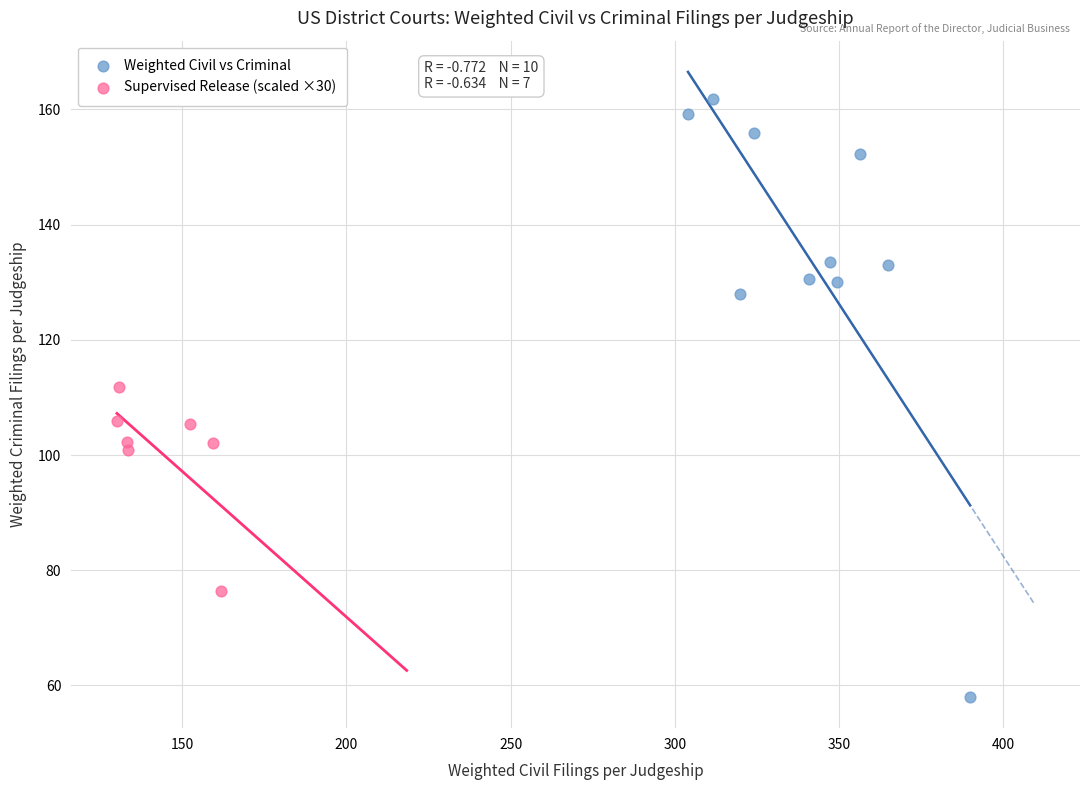

Which series has the largest Y range (max minus min)?

Weighted Civil vs Criminal